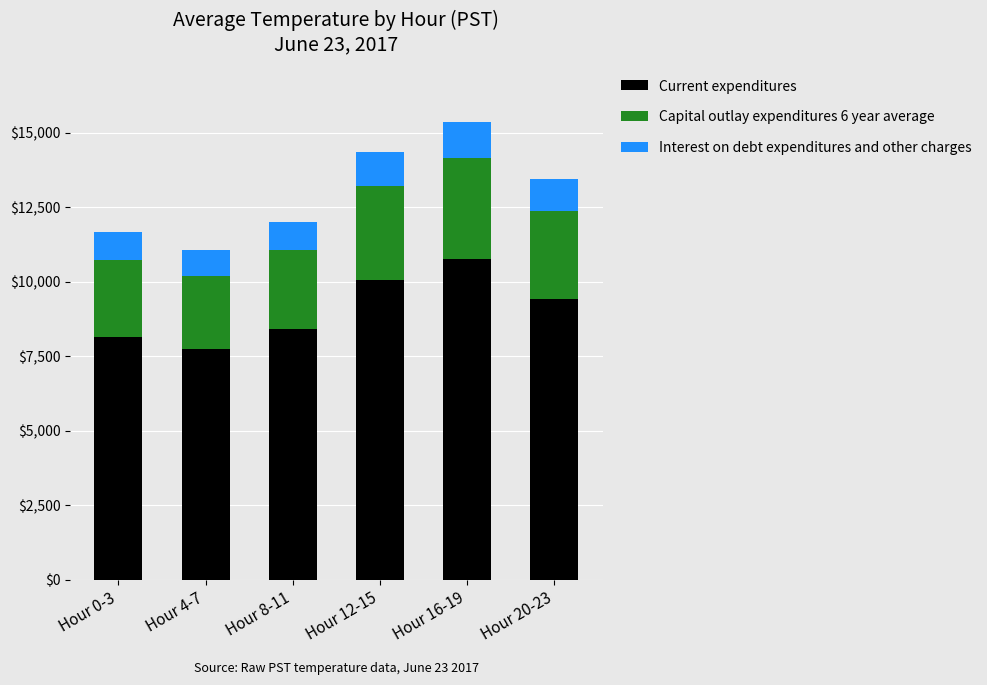

What are all the series names shown in the legend?

Current expenditures, Capital outlay expenditures 6 year average, Interest on debt expenditures and other charges